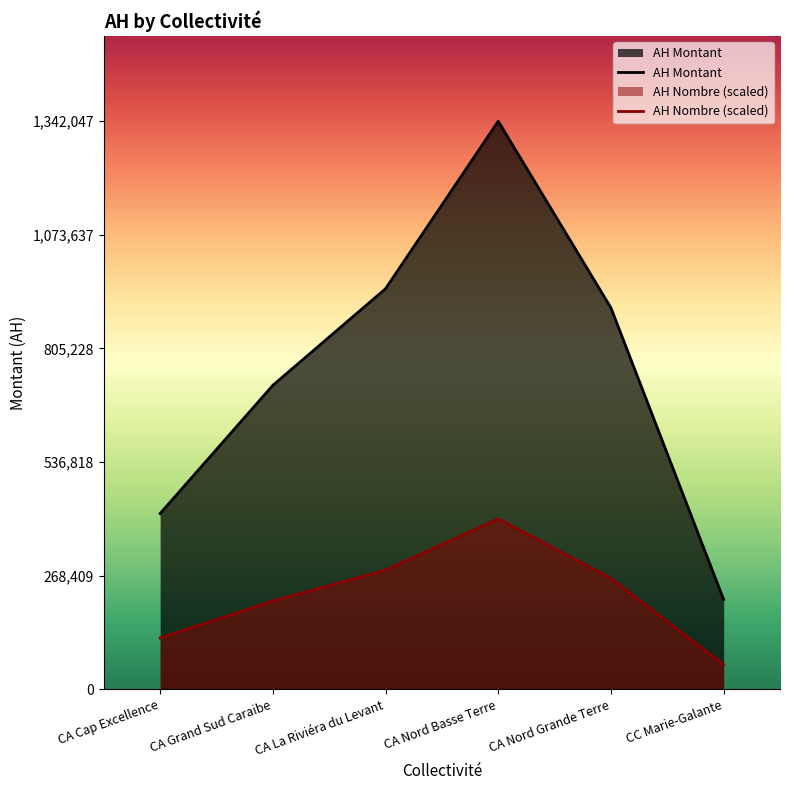

What is the sum of all AH Montant values?

4534676.0